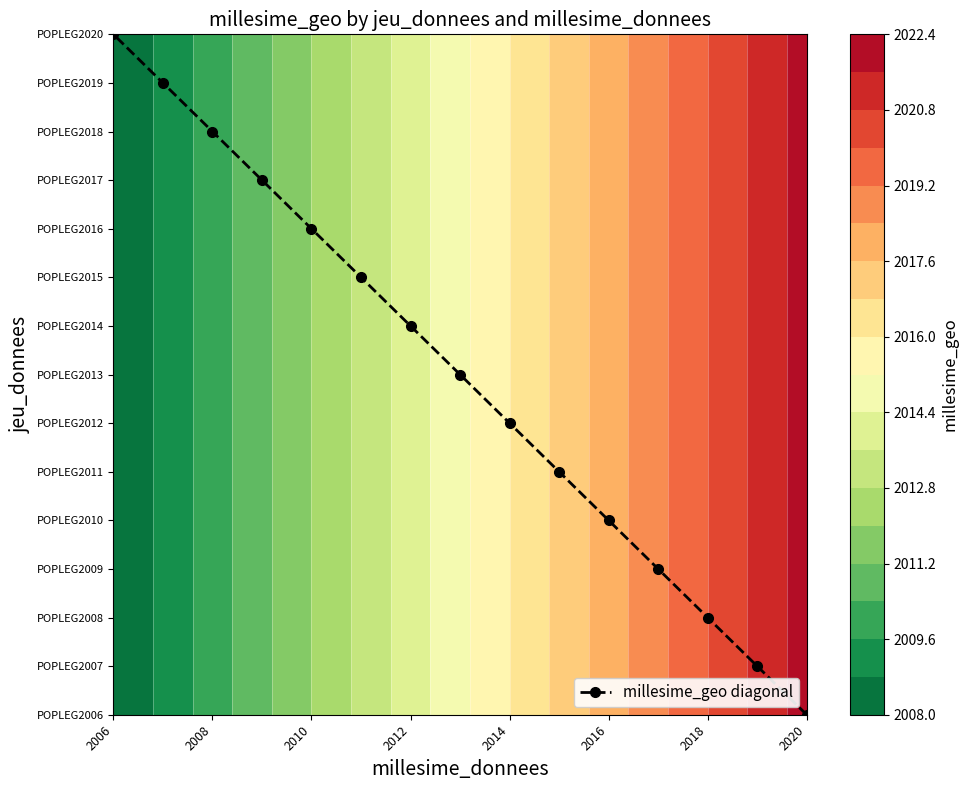

What is the sum of all values?

30195